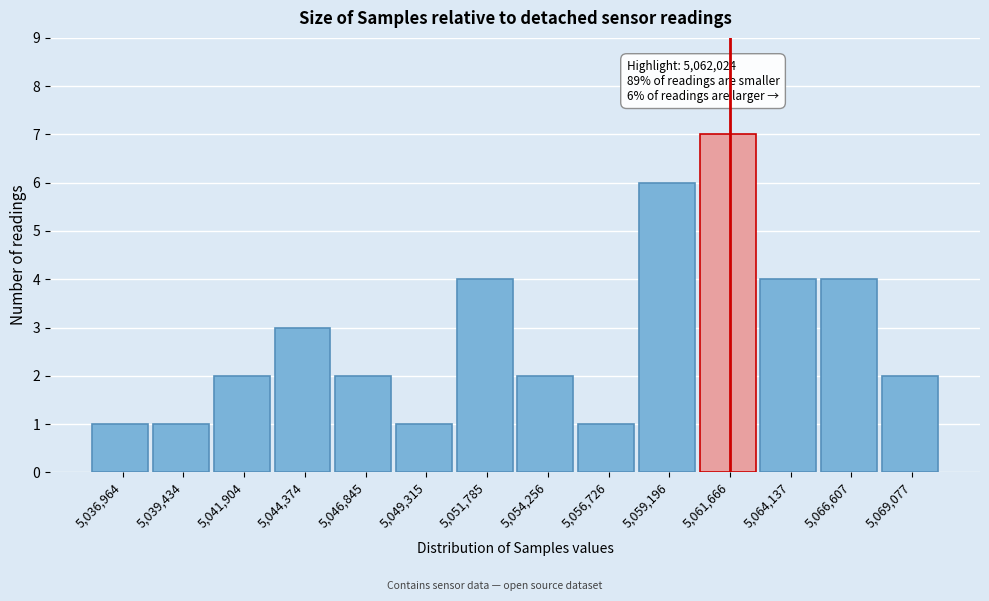

Reading left to right, extract all data points from this chart.

5,036,964=1	5,039,434=1	5,041,904=2	5,044,374=3	5,046,845=2	5,049,315=1	5,051,785=4	5,054,256=2	5,056,726=1	5,059,196=6	5,061,666=7	5,064,137=4	5,066,607=4	5,069,077=2